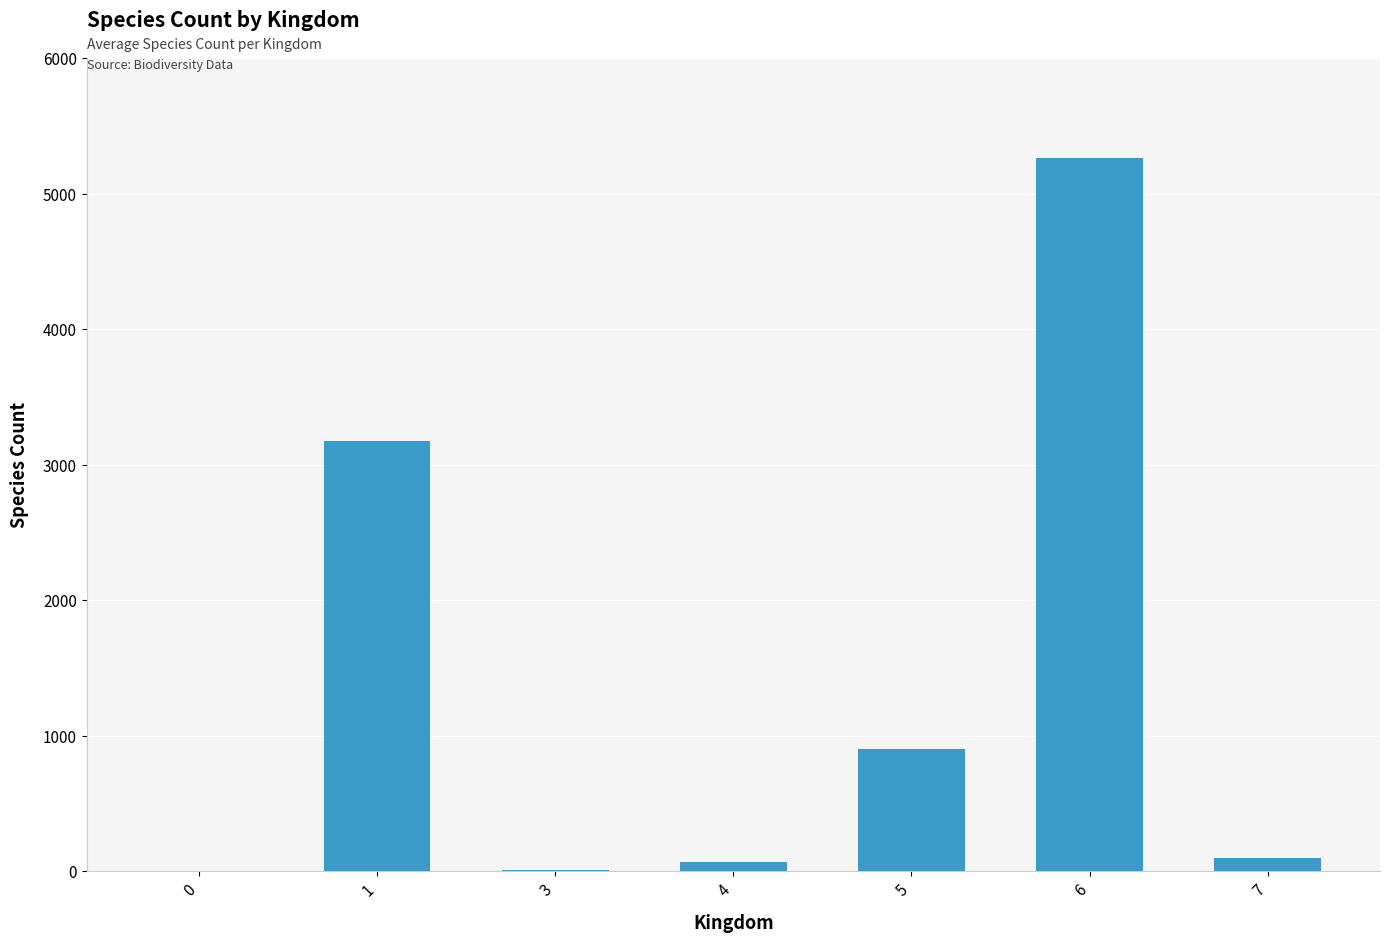

True or false: the data shows 1 at 0.

True